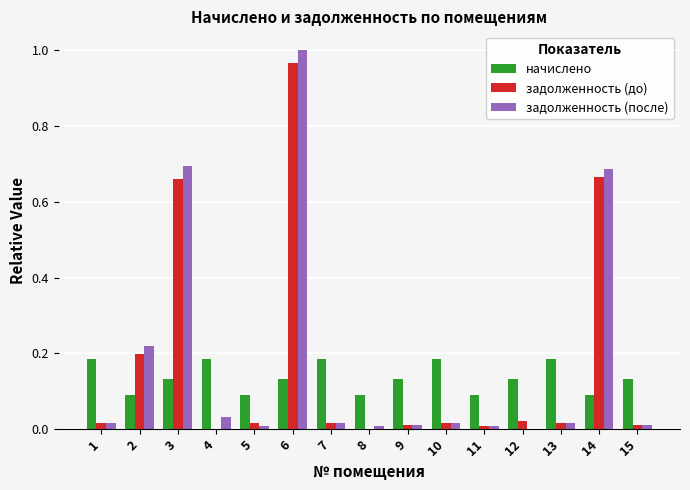

Which series changed the most between 2 and 9?

задолженность (после)